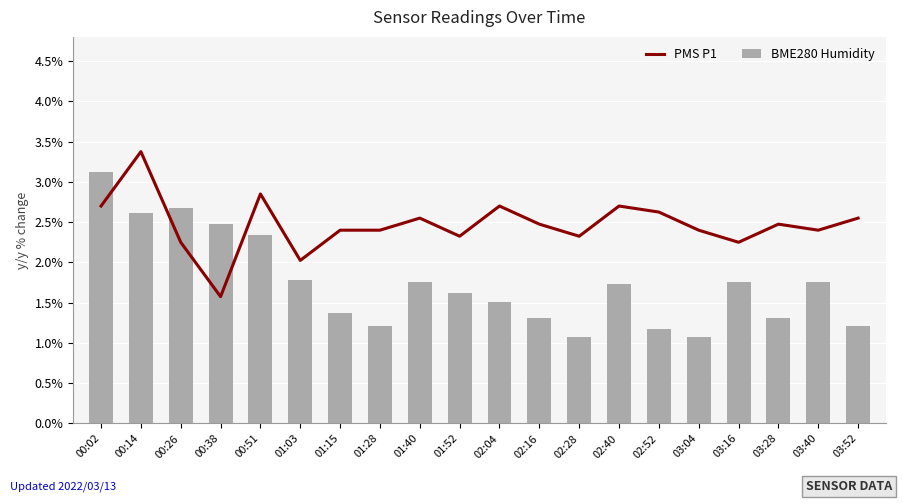

Reading left to right, transcribe all the data shown in this chart.

PMS P1: 00:02=2.7	00:14=3.4	00:26=2.2	00:38=1.6	00:51=2.8	01:03=2.0	01:15=2.4	01:28=2.4	01:40=2.5	01:52=2.3	02:04=2.7	02:16=2.5	02:28=2.3	02:40=2.7	02:52=2.6	03:04=2.4	03:16=2.2	03:28=2.5	03:40=2.4	03:52=2.5
BME280 Humidity: 00:02=3.1	00:14=2.6	00:26=2.7	00:38=2.5	00:51=2.3	01:03=1.8	01:15=1.4	01:28=1.2	01:40=1.8	01:52=1.6	02:04=1.5	02:16=1.3	02:28=1.1	02:40=1.7	02:52=1.2	03:04=1.1	03:16=1.8	03:28=1.3	03:40=1.8	03:52=1.2